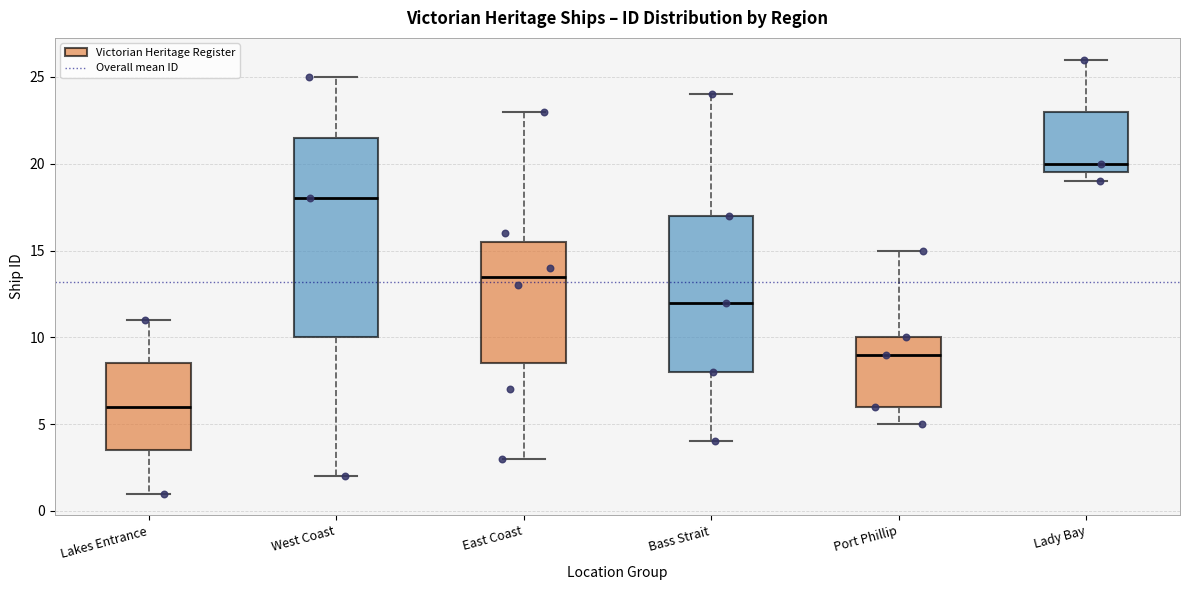

Reading left to right, transcribe this box plot: for each box, give where its median line is, the range the box spans, and where its two whiskers end, as read against the y-axis. The values are not printed on the chart, so give them approximately, as read against the axis.

Lakes Entrance: median 6.0, box 3.5 to 8.5, whiskers 1.0 to 11.0
West Coast: median 18.0, box 10.0 to 21.5, whiskers 2.0 to 25.0
East Coast: median 13.5, box 8.5 to 15.5, whiskers 3.0 to 23.0
Bass Strait: median 12.0, box 8.0 to 17.0, whiskers 4.0 to 24.0
Port Phillip: median 9.0, box 6.0 to 10.0, whiskers 5.0 to 15.0
Lady Bay: median 20.0, box 19.5 to 23.0, whiskers 19.0 to 26.0